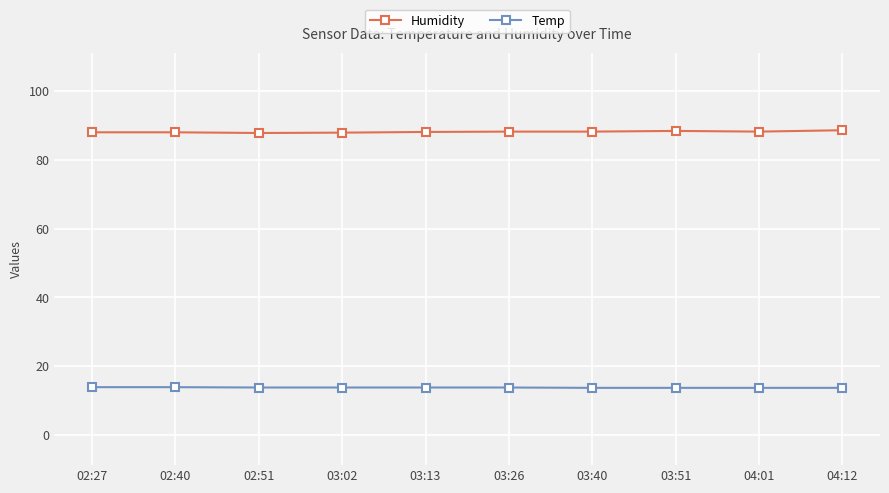

Rank the series by their maximum value, from highest to lowest.

Humidity, Temp